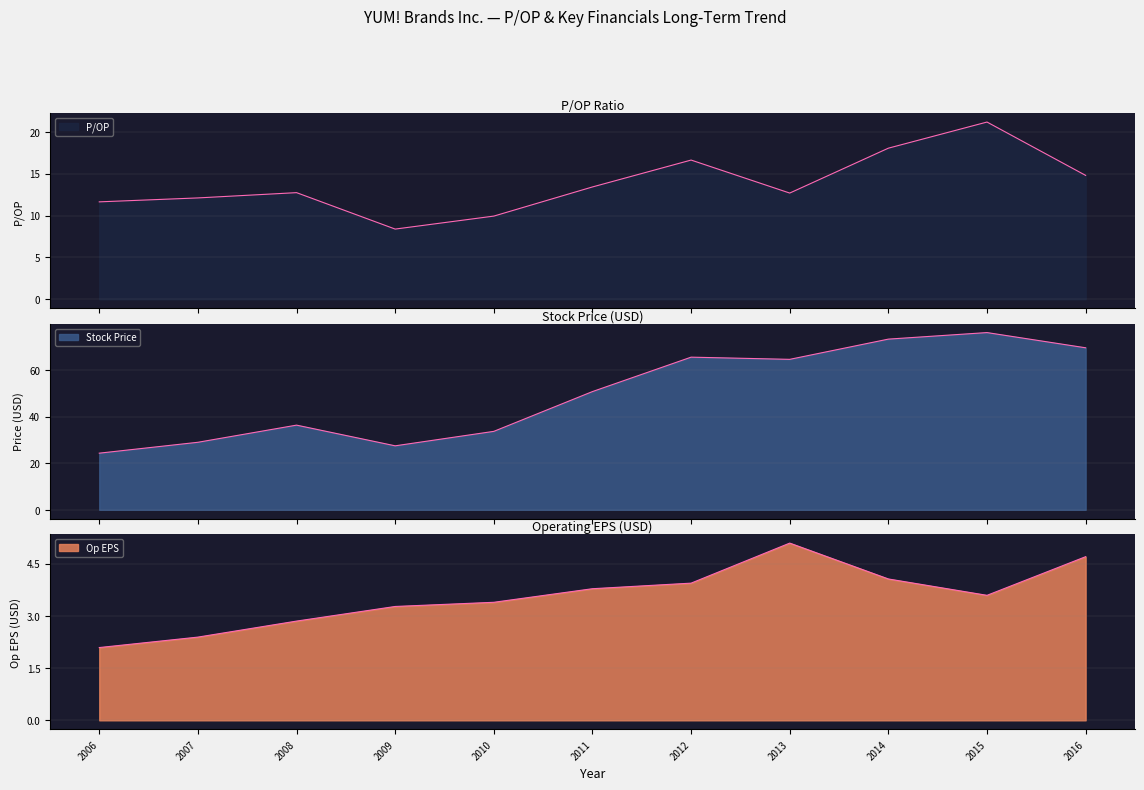

Rank the series at 2011 from highest to lowest value.

Stock Price, P/OP, Op EPS